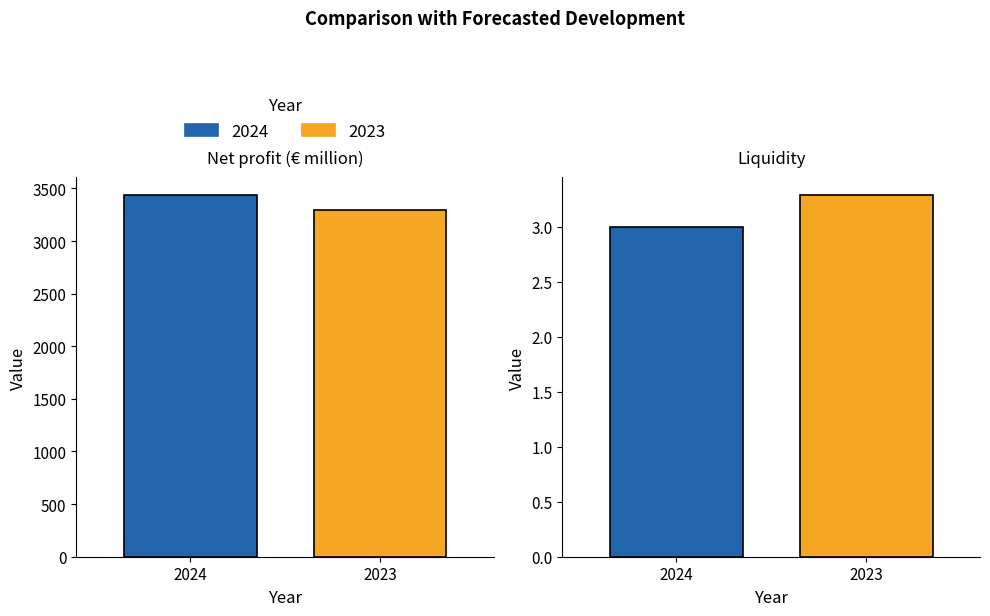

At Liquidity, list the series in order from largest to smallest.

2023, 2024